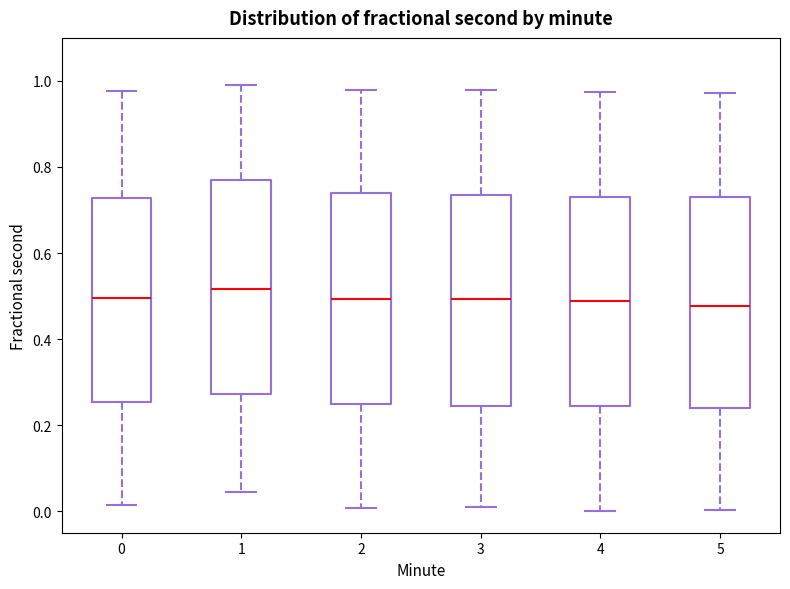

Where does the median line of the box at x = 0 sit on the y-axis? The values are not printed on the chart, so give them approximately, as read against the axis.

0.50